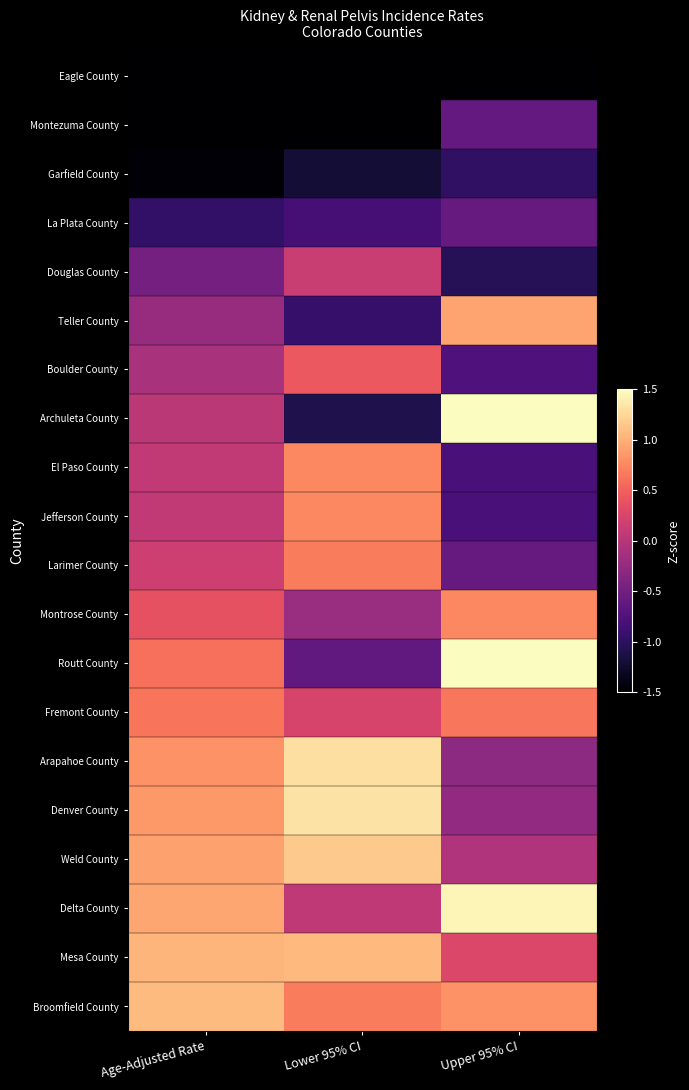

Which series has the widest spread of values?

Archuleta County